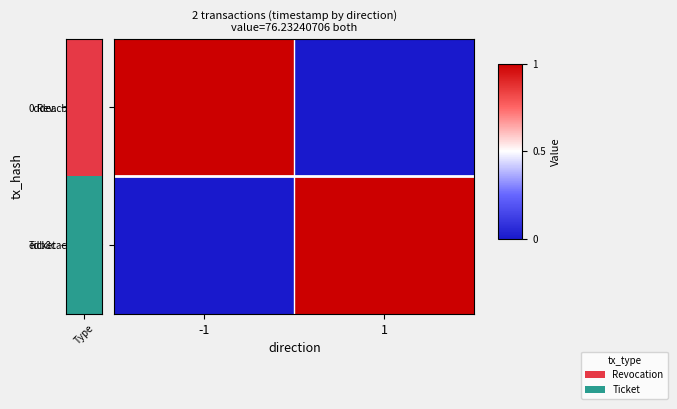

Reading left to right, list all the values displayed in this chart.

0ddeacb22927…: -1=1.0	1=0.0
edb8cac8d6bc…: -1=0.0	1=1.0